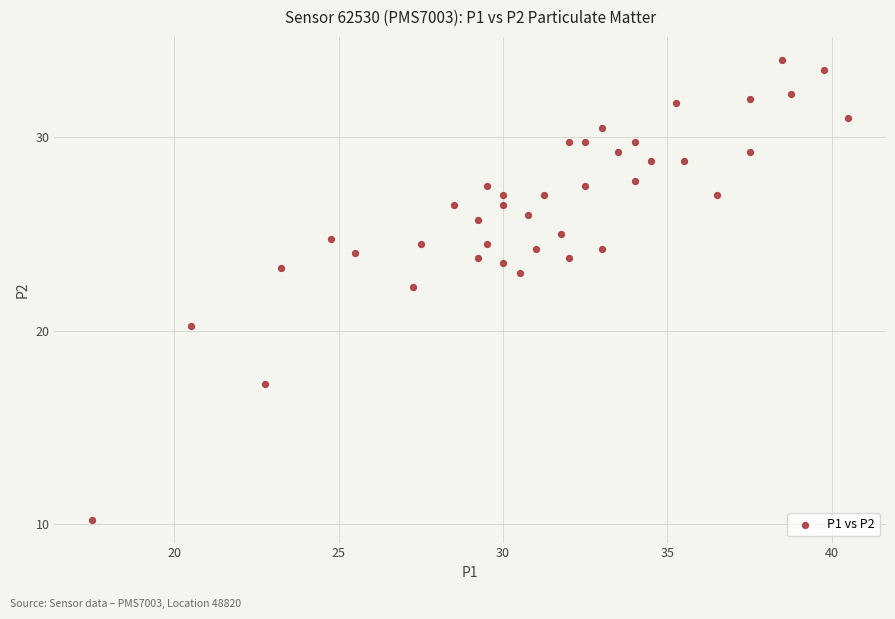

What is the range of X values (max minus min)?

23.0